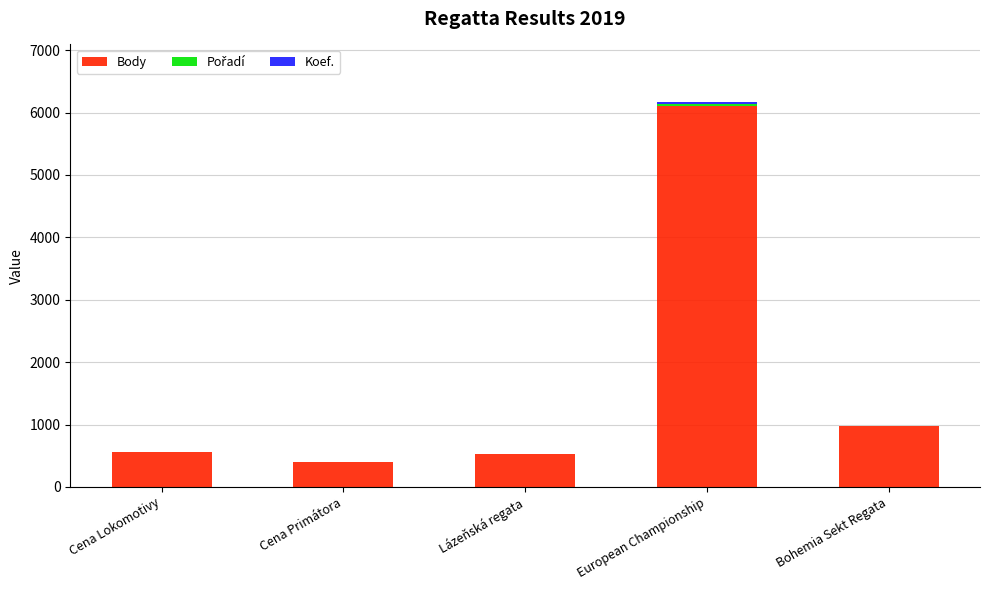

At which category is the sum across all series the highest?

European Championship